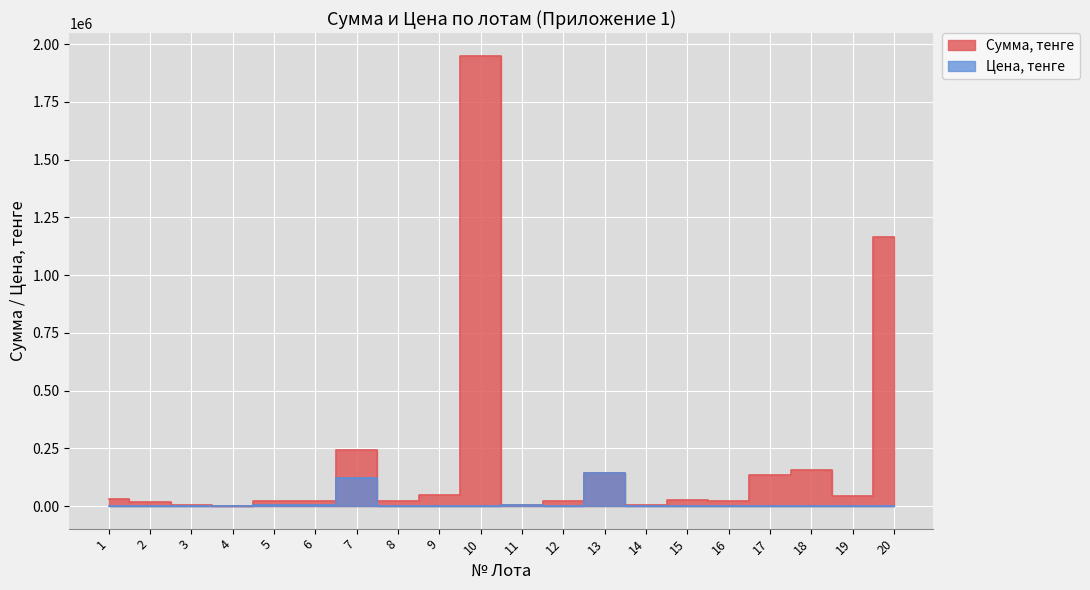

At which category does the chart reach its peak across all series?

10